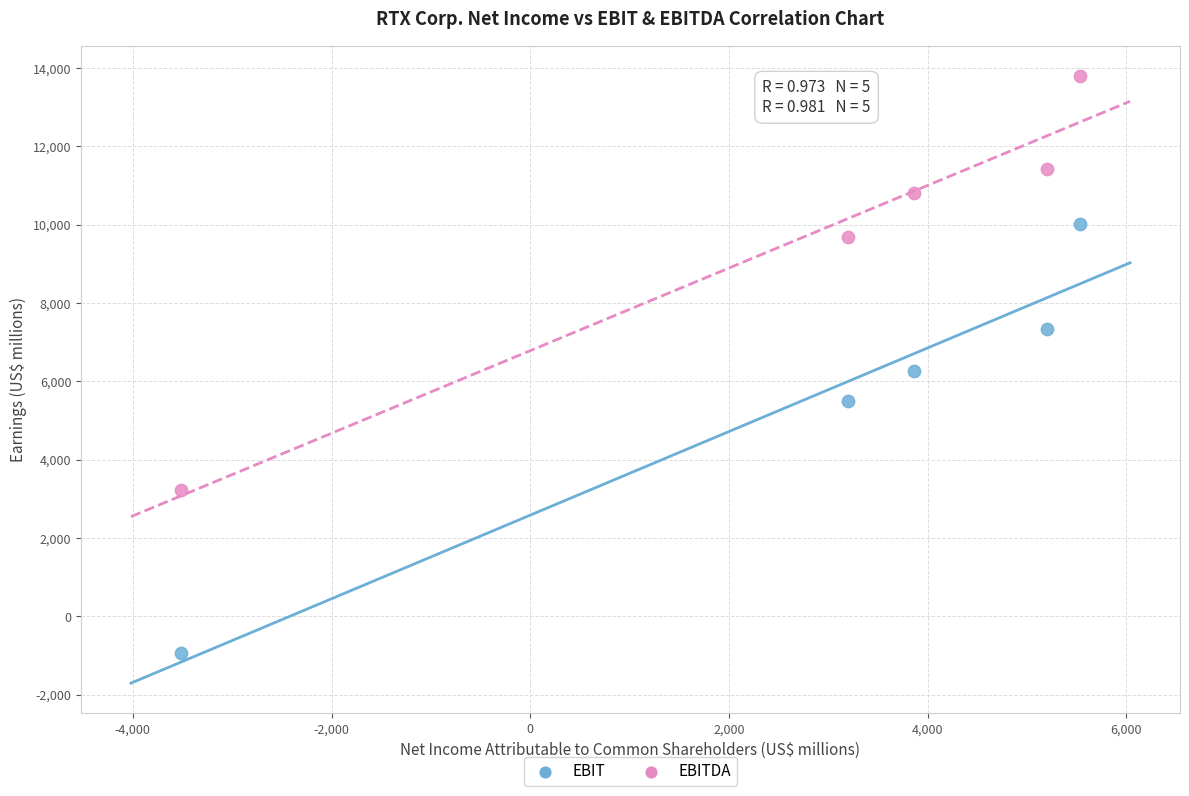

Which series contains the highest Y value?

EBITDA